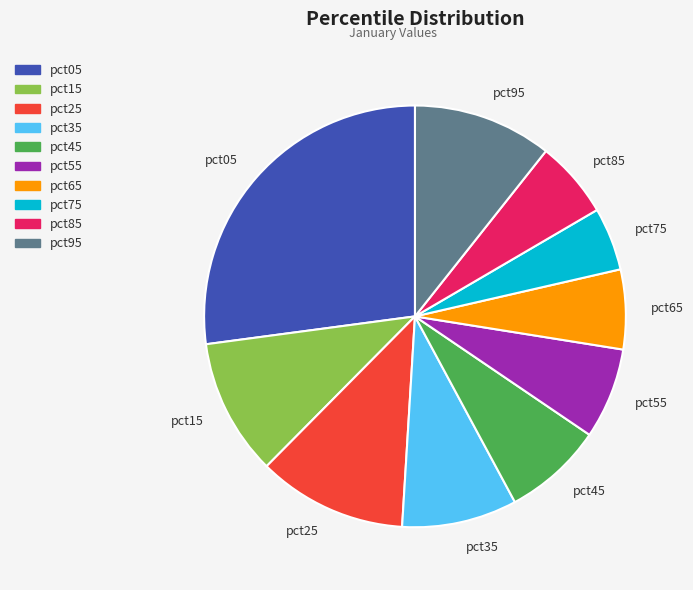

Is it true that pct25 is 11% of the pie?

True